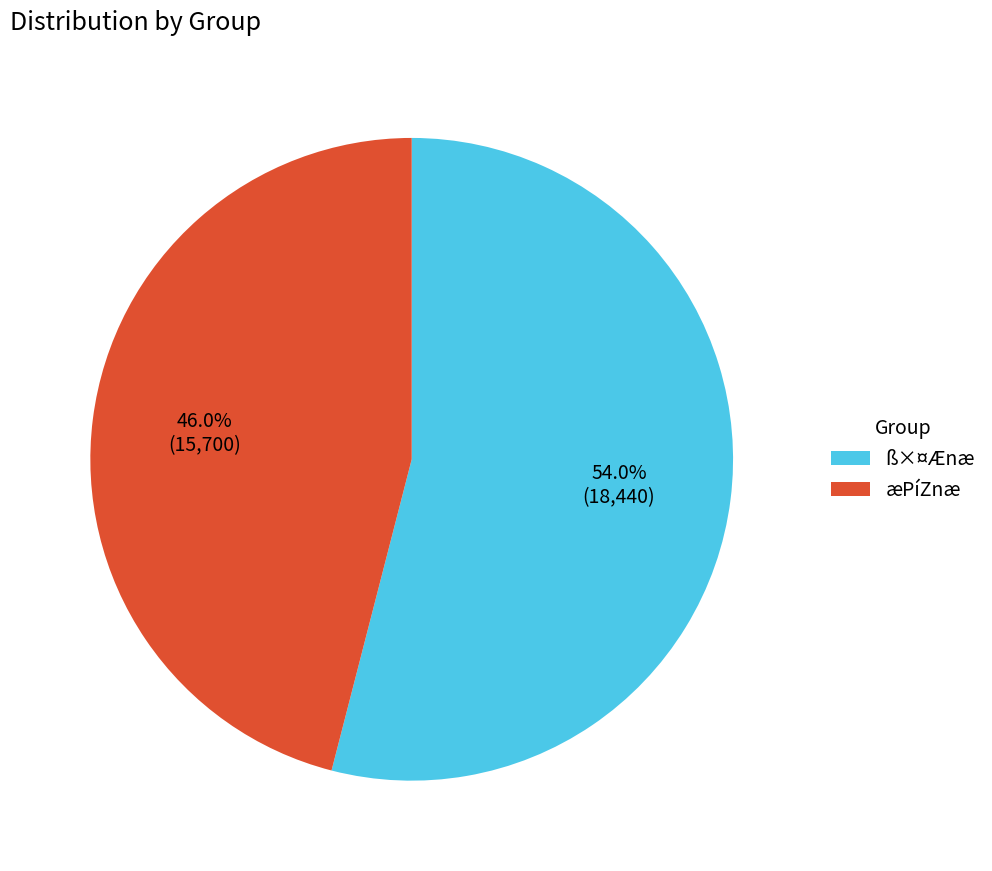

What percentage do ß×¤Ænæ and æPíZnæ together represent?

100.0%